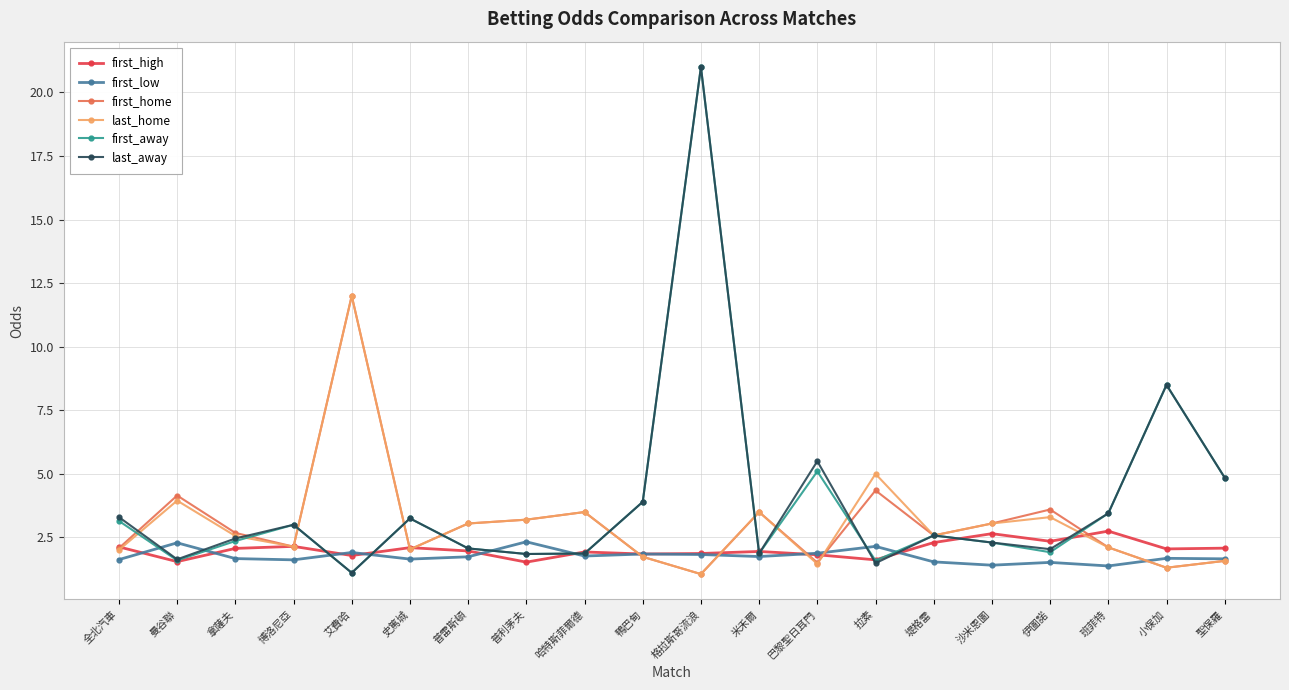

What is the label of the 8th point from the right?

巴黎聖日耳門